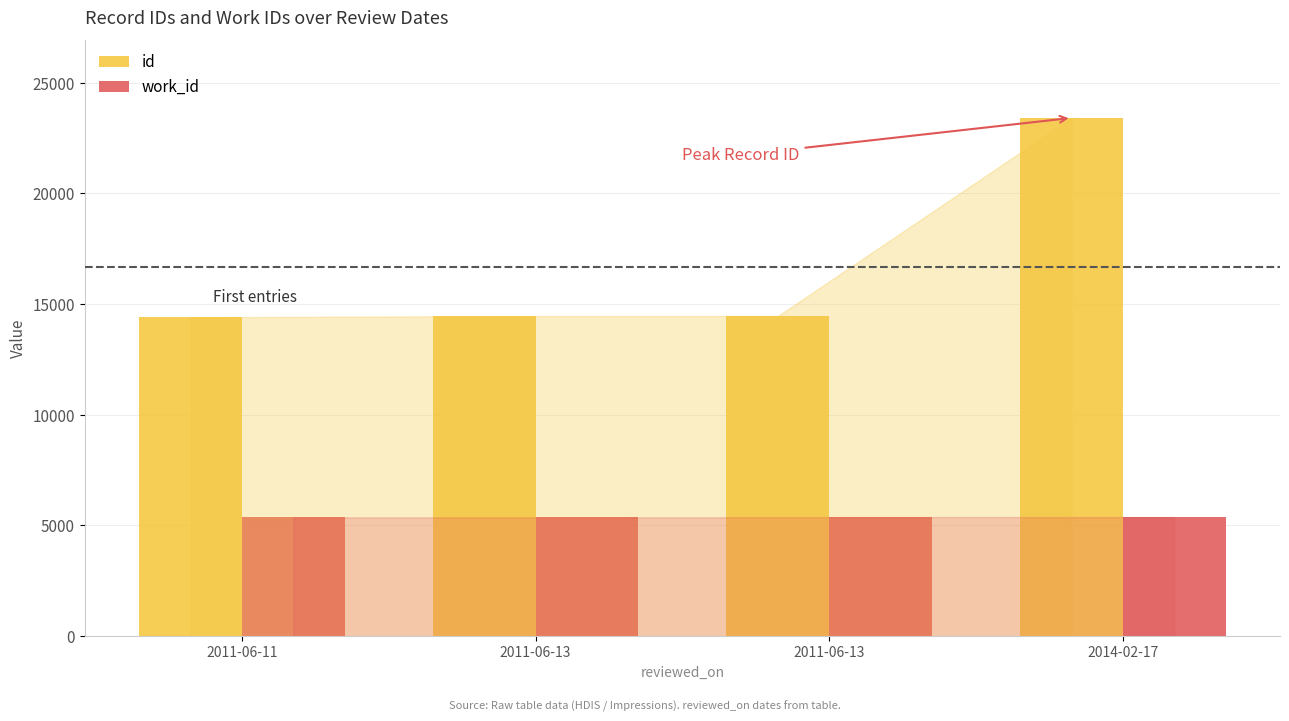

Count the work_id values in the range 5366 to 5379.

4